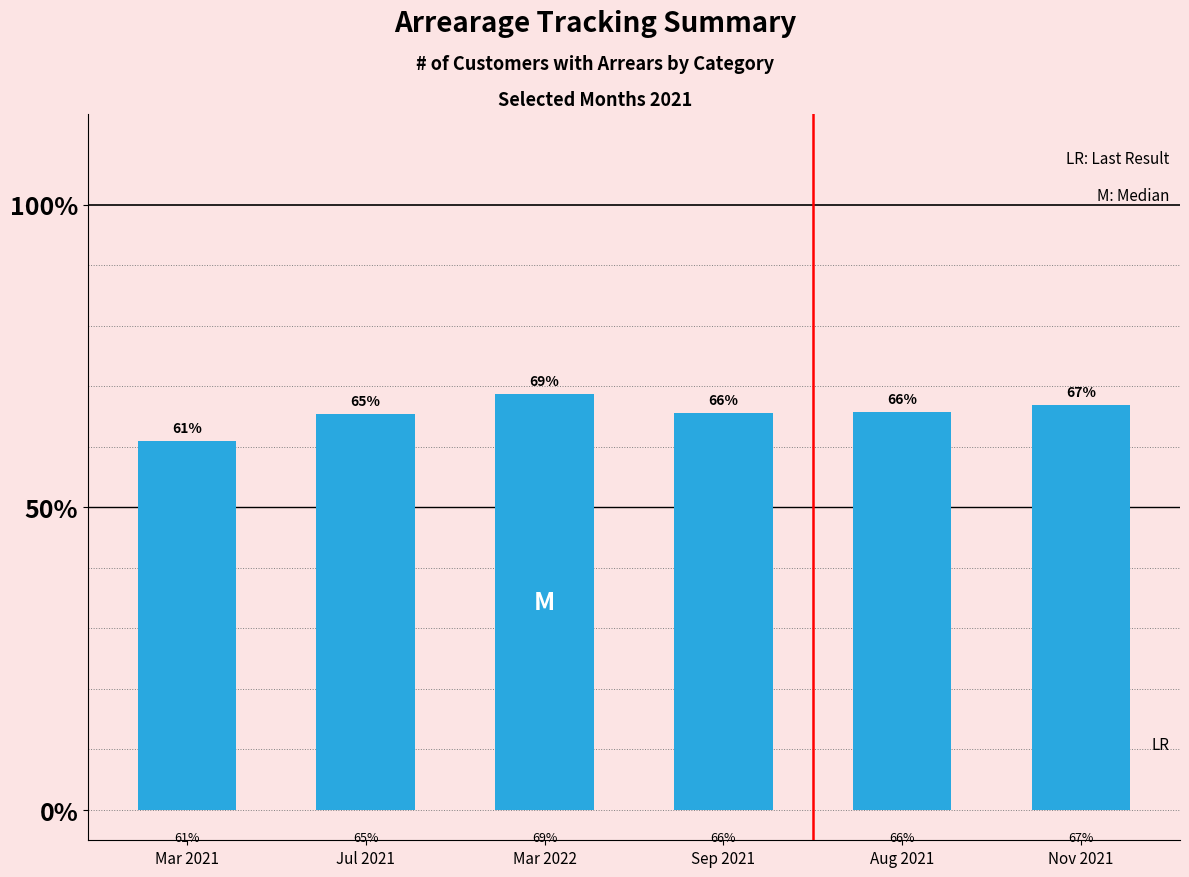

What is the approximate value at Sep 2021?

65.6